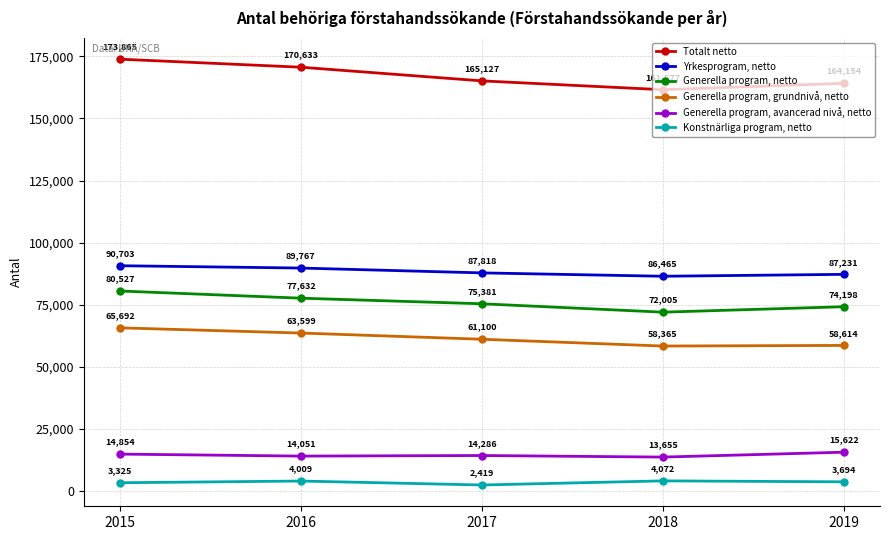

True or false: Yrkesprogram, netto and Generella program, netto cross at least once.

False